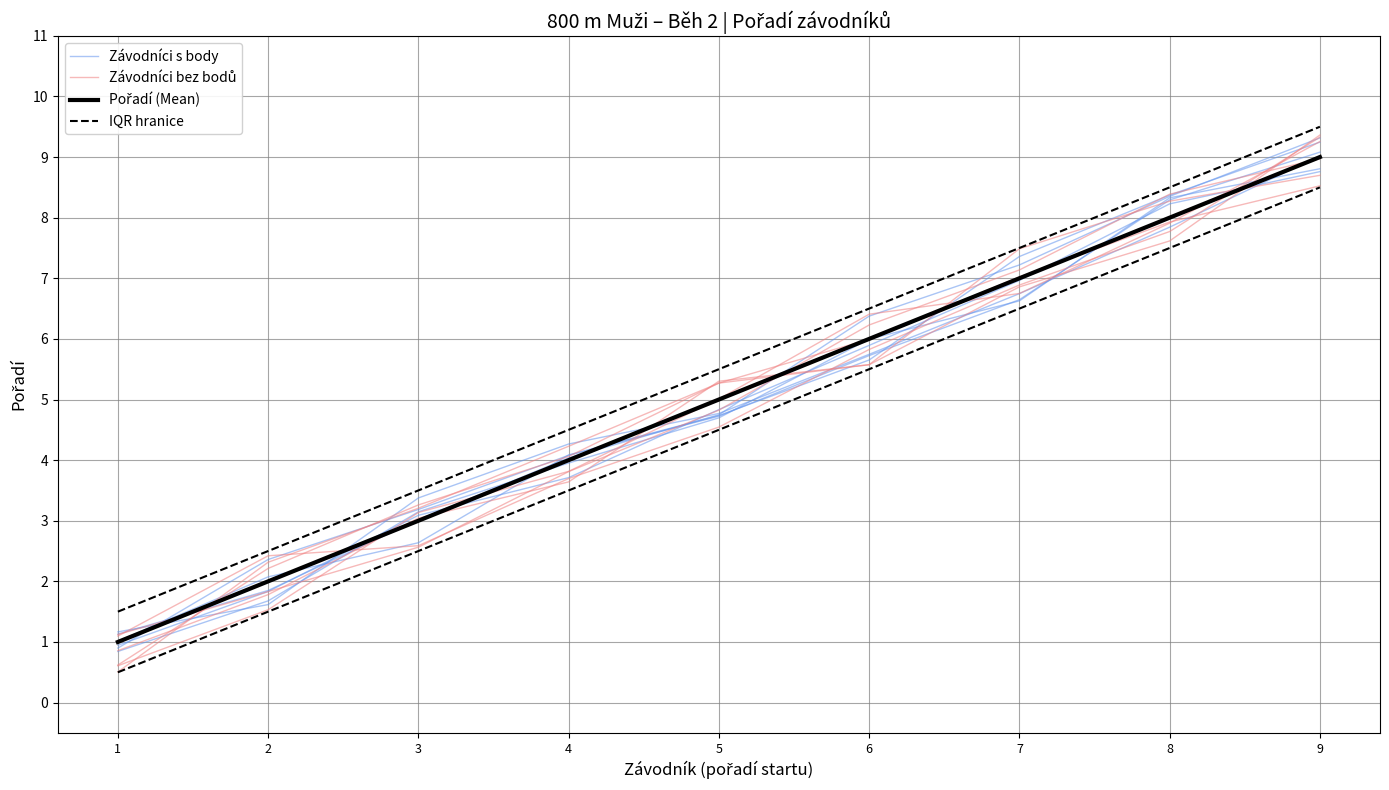

At which category does the chart reach its peak across all series?

9